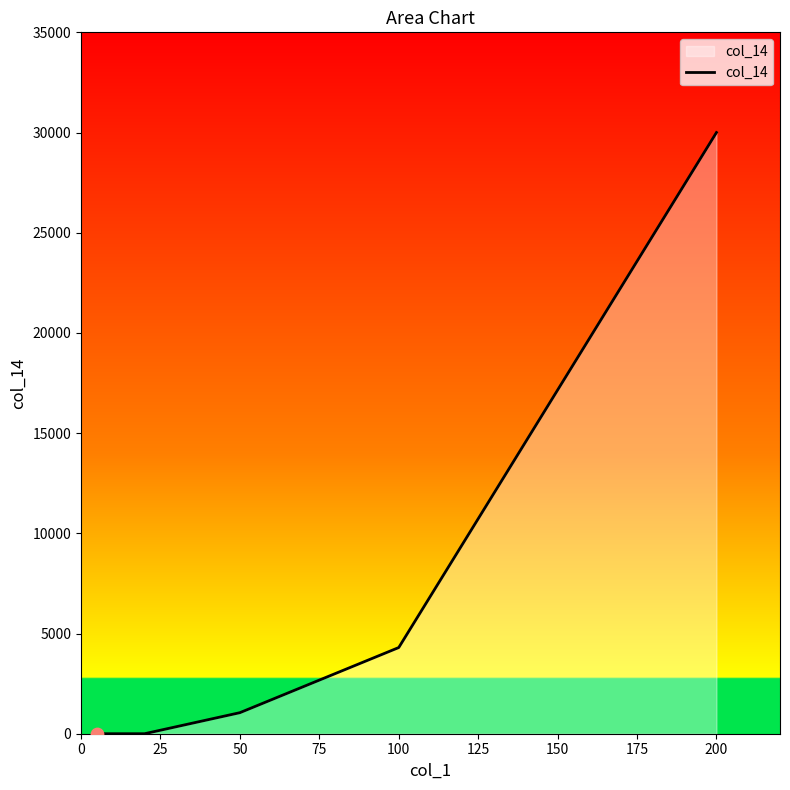

What is the maximum value shown in the chart?

30000